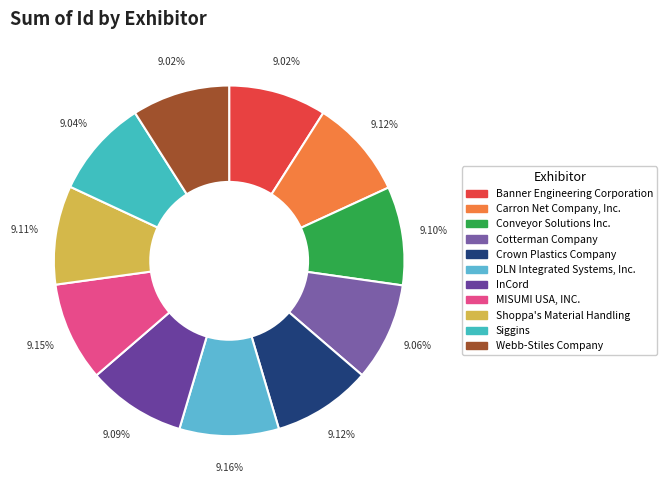

The DLN Integrated Systems, Inc. slice represents 1% of the pie. True or false?

False